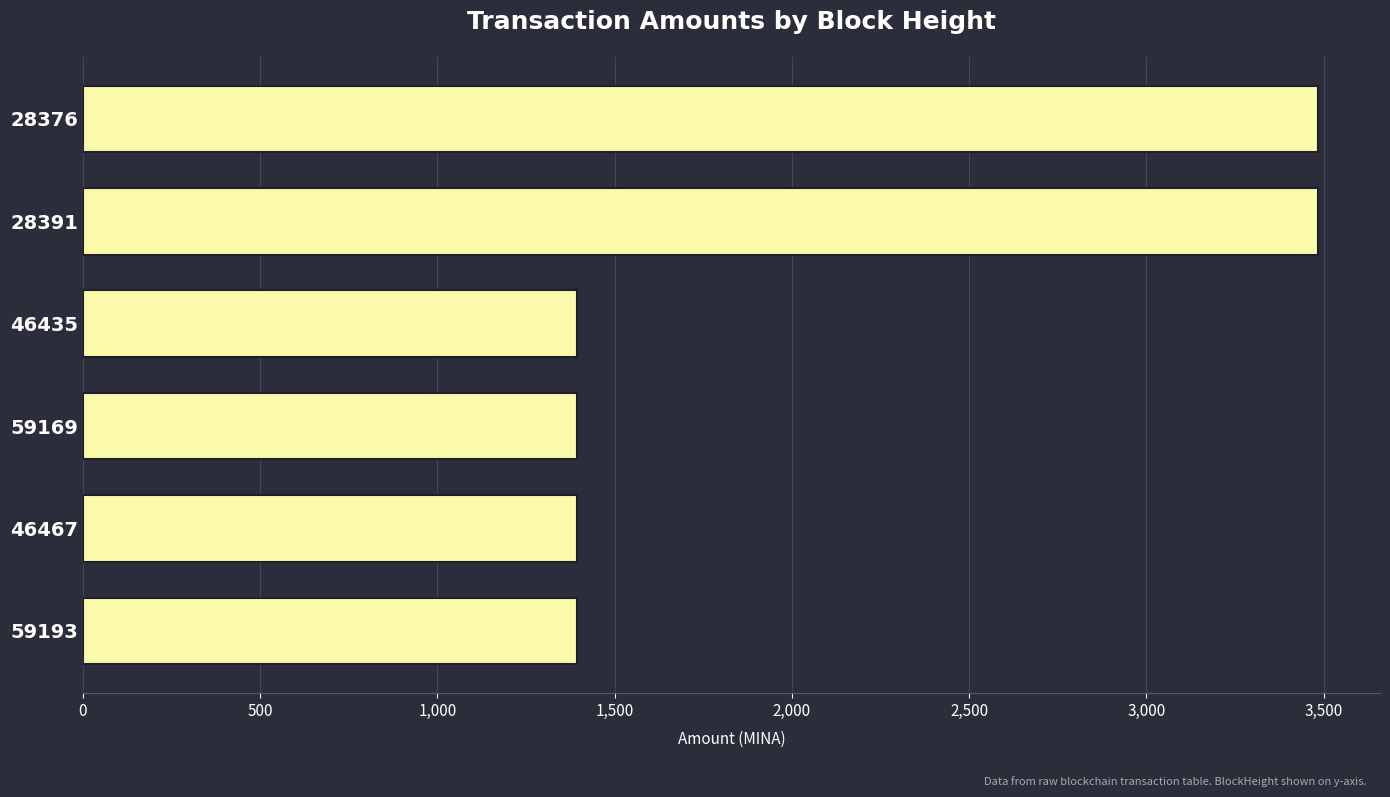

What is the ratio of the value at 46467 to the value at 59169?

1.0